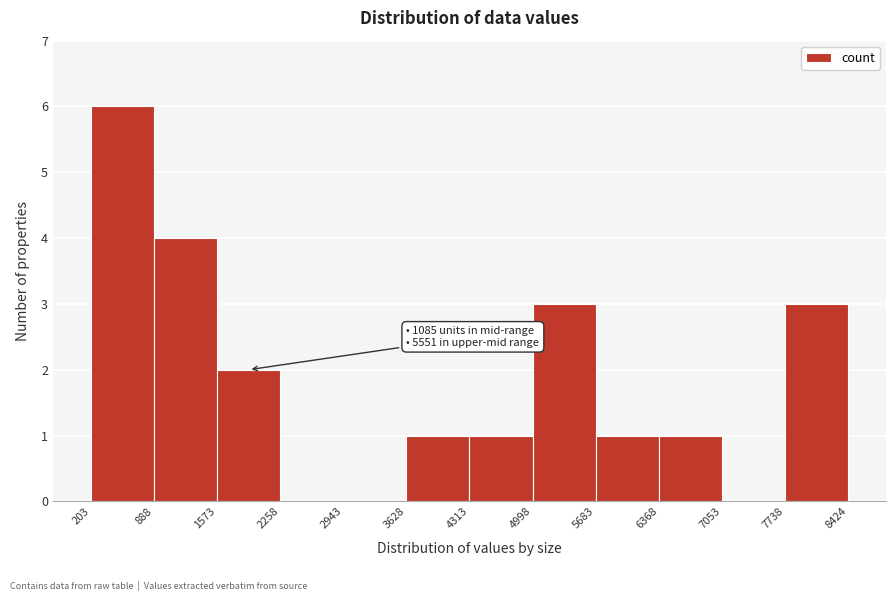

Which range on the x-axis has the tallest bar?

203 to 888